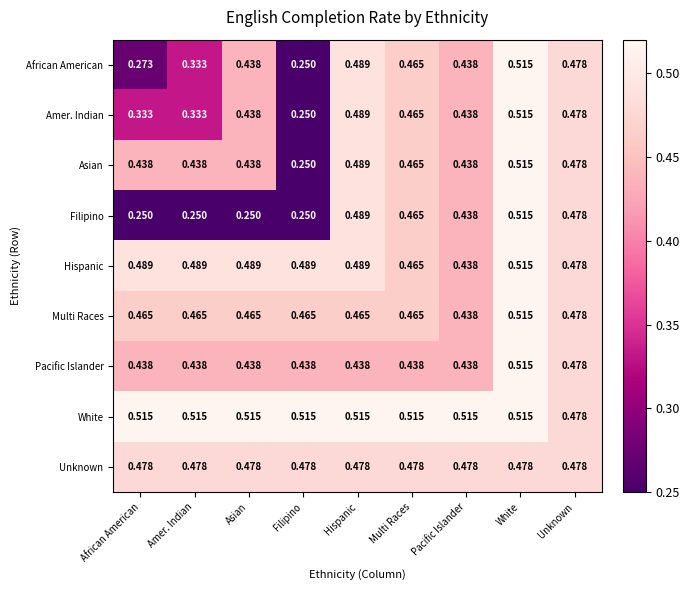

At which label does Filipino reach its peak?

White